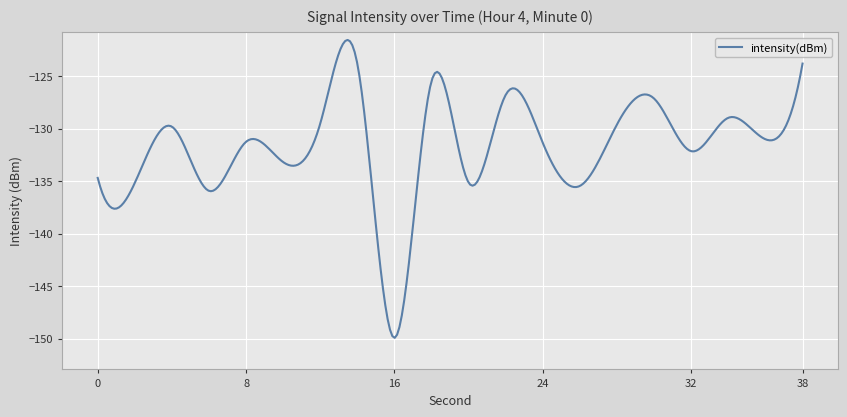

What is the difference between the maximum and minimum values?

28.4